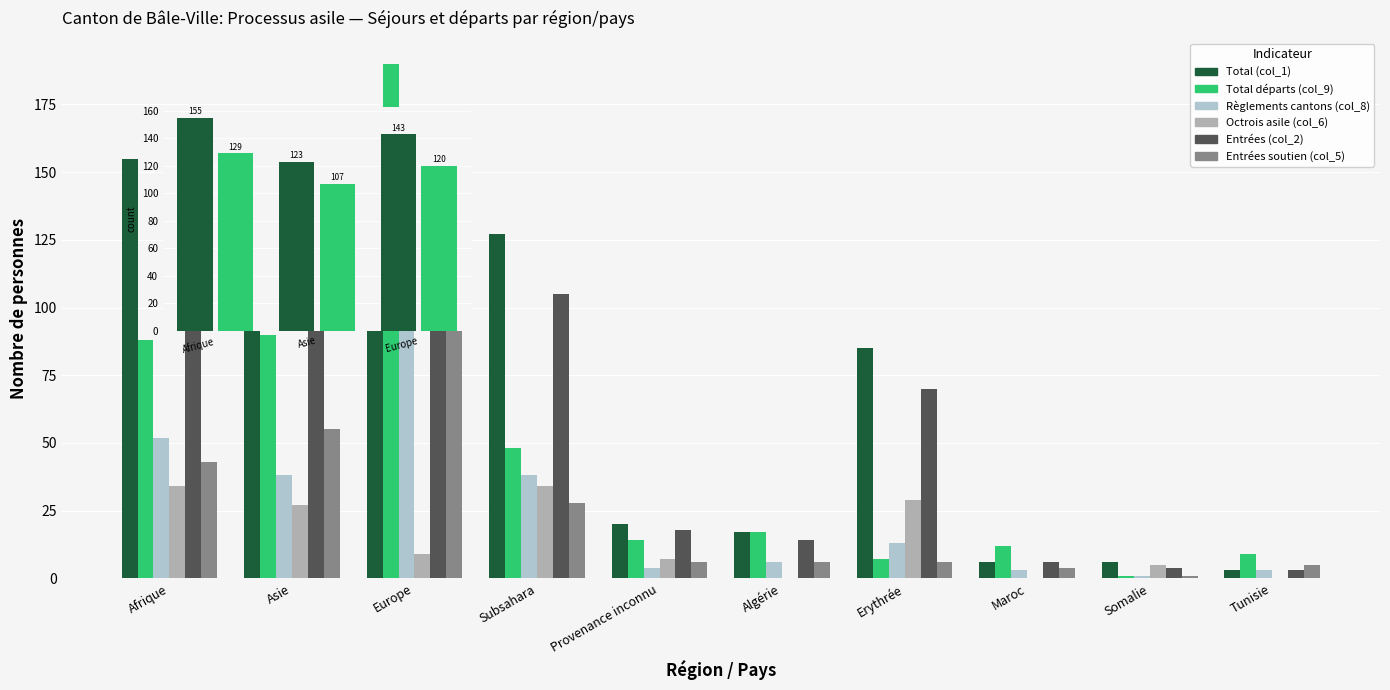

The value of Total (col_1) at Maroc is 2. True or false?

False